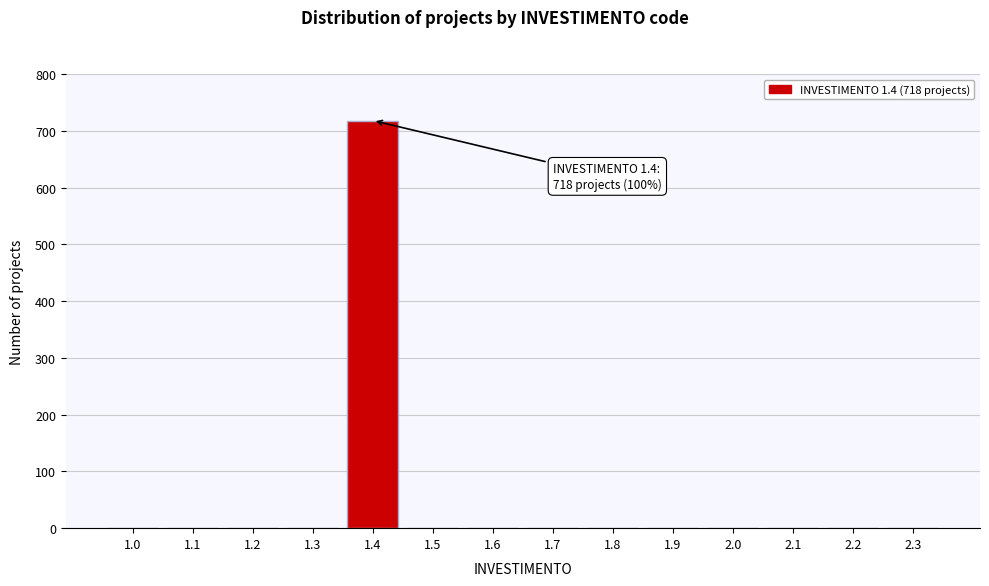

Reading left to right, transcribe all the data shown in this chart.

1.0=0	1.1=0	1.2=0	1.3=0	1.4=718	1.5=0	1.6=0	1.7=0	1.8=0	1.9=0	2.0=0	2.1=0	2.2=0	2.3=0